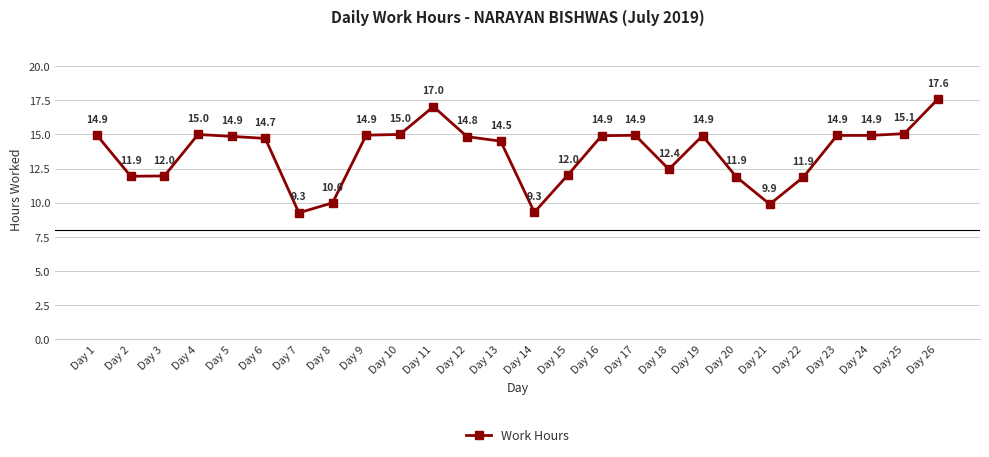

What is the difference between the values at Day 16 and Day 14?

5.6